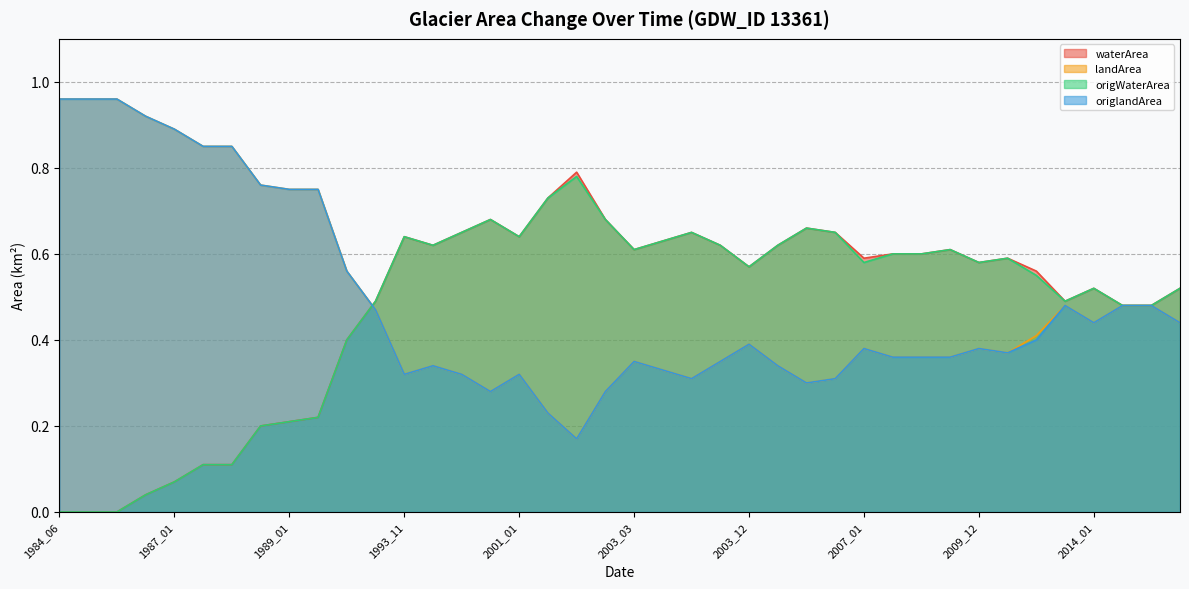

Reading left to right, what are all the values shown in this chart?

waterArea: 0.0	0.0	0.0	0.0	0.1	0.1	0.1	0.2	0.2	0.2	0.4	0.5	0.6	0.6	0.7	0.7	0.6	0.7	0.8	0.7	0.6	0.6	0.7	0.6	0.6	0.6	0.7	0.7	0.6	0.6	0.6	0.6	0.6	0.6	0.6	0.5	0.5	0.5	0.5	0.5
landArea: 1.0	1.0	1.0	0.9	0.9	0.8	0.8	0.8	0.8	0.8	0.6	0.5	0.3	0.3	0.3	0.3	0.3	0.2	0.2	0.3	0.3	0.3	0.3	0.3	0.4	0.3	0.3	0.3	0.4	0.4	0.4	0.4	0.4	0.4	0.4	0.5	0.4	0.5	0.5	0.4
origWaterArea: 0.0	0.0	0.0	0.0	0.1	0.1	0.1	0.2	0.2	0.2	0.4	0.5	0.6	0.6	0.7	0.7	0.6	0.7	0.8	0.7	0.6	0.6	0.7	0.6	0.6	0.6	0.7	0.7	0.6	0.6	0.6	0.6	0.6	0.6	0.6	0.5	0.5	0.5	0.5	0.5
origlandArea: 1.0	1.0	1.0	0.9	0.9	0.8	0.8	0.8	0.8	0.8	0.6	0.5	0.3	0.3	0.3	0.3	0.3	0.2	0.2	0.3	0.3	0.3	0.3	0.3	0.4	0.3	0.3	0.3	0.4	0.4	0.4	0.4	0.4	0.4	0.4	0.5	0.4	0.5	0.5	0.4